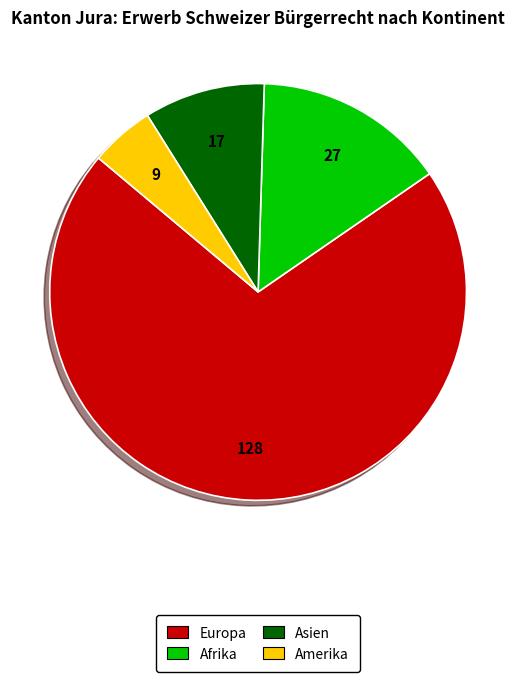

Does any single category account for the majority?

Yes